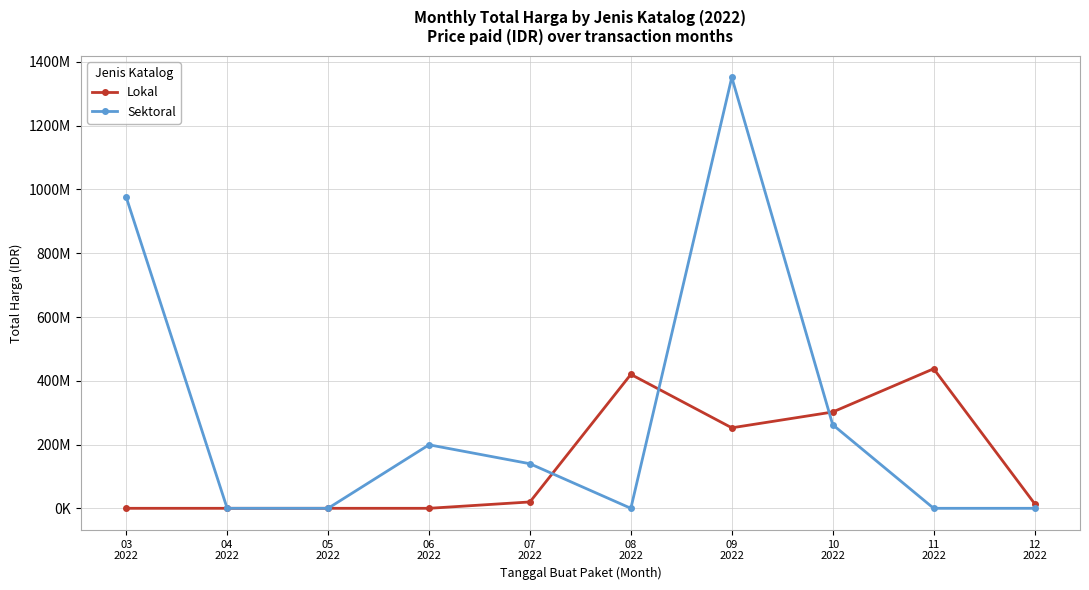

Which series has the widest spread of values?

Sektoral